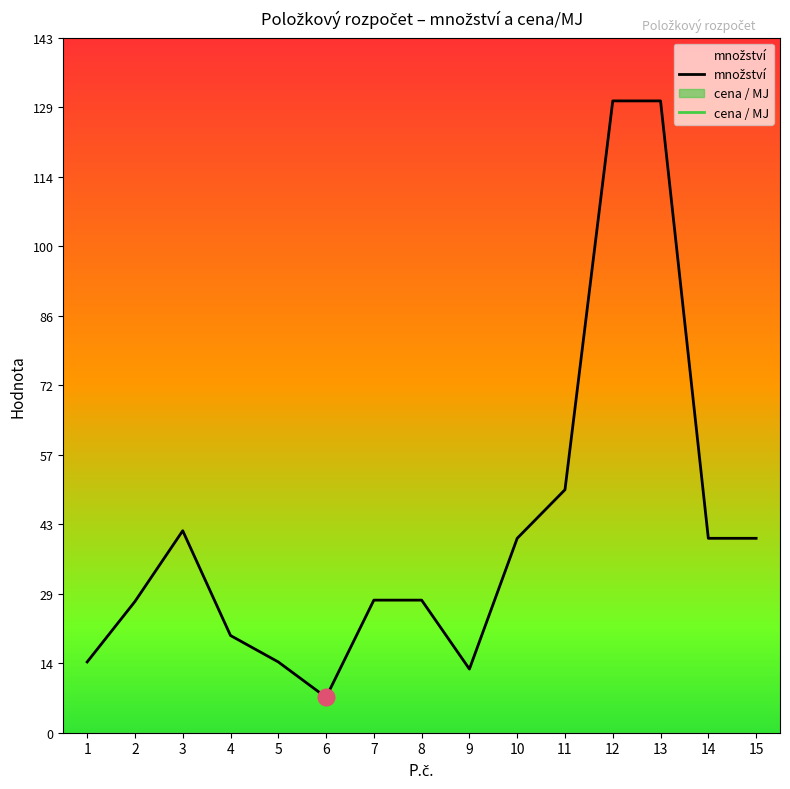

Which series has the largest total across all categories?

množství